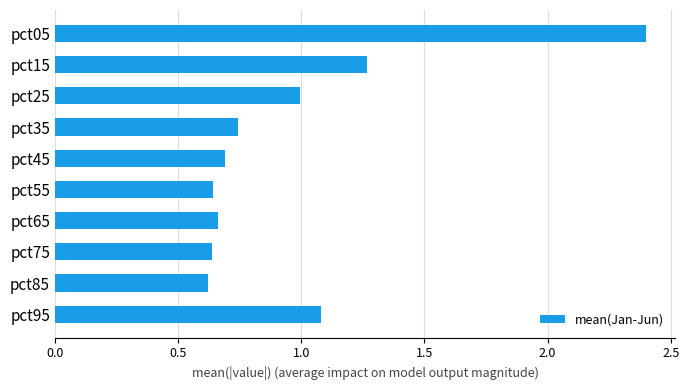

What is the difference between the maximum and minimum values?

1.8